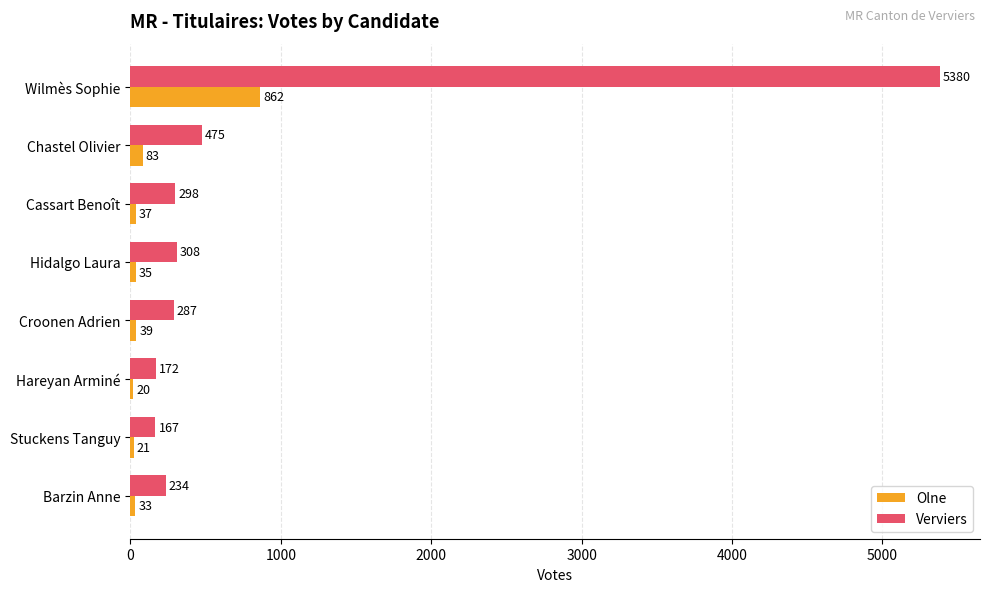

List the series in order of their peak value, lowest first.

Olne, Verviers